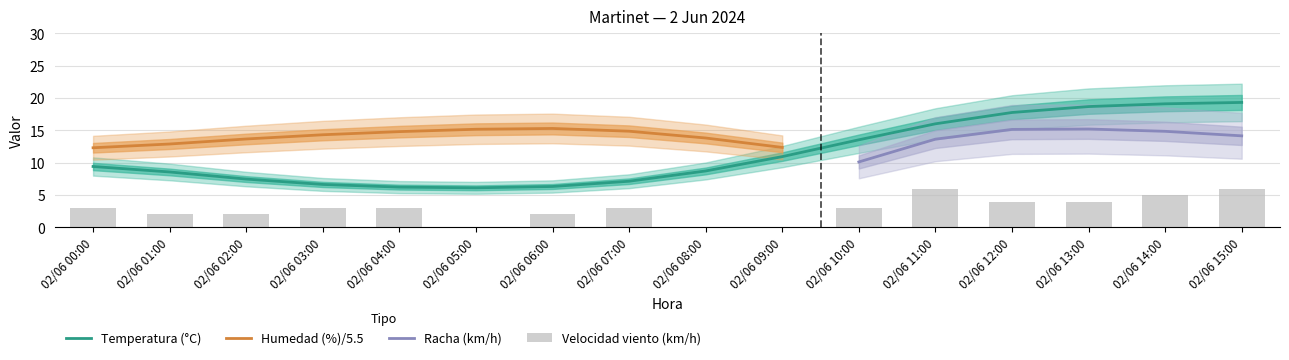

What value does the Velocidad viento (km/h) series have at 02/06 03:00?

3.0